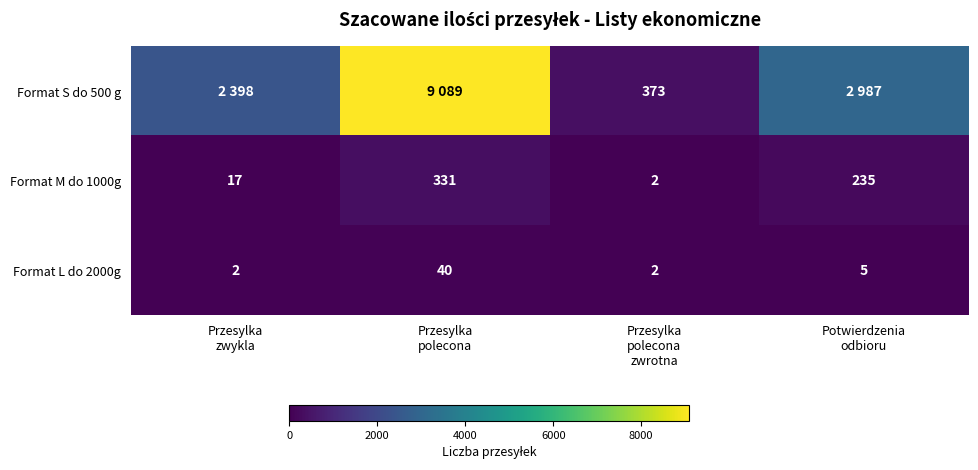

What is the difference between the maximum and minimum values in the Format M do 1000g series?

329